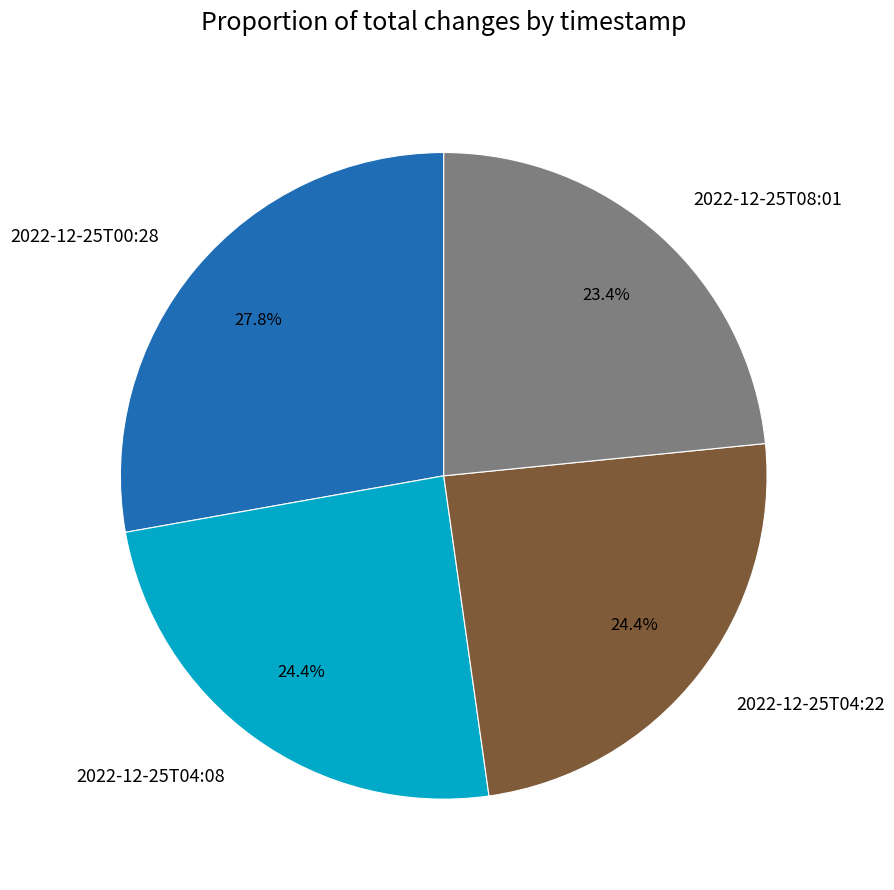

What portion of the pie excludes 2022-12-25T04:08?

75.6%